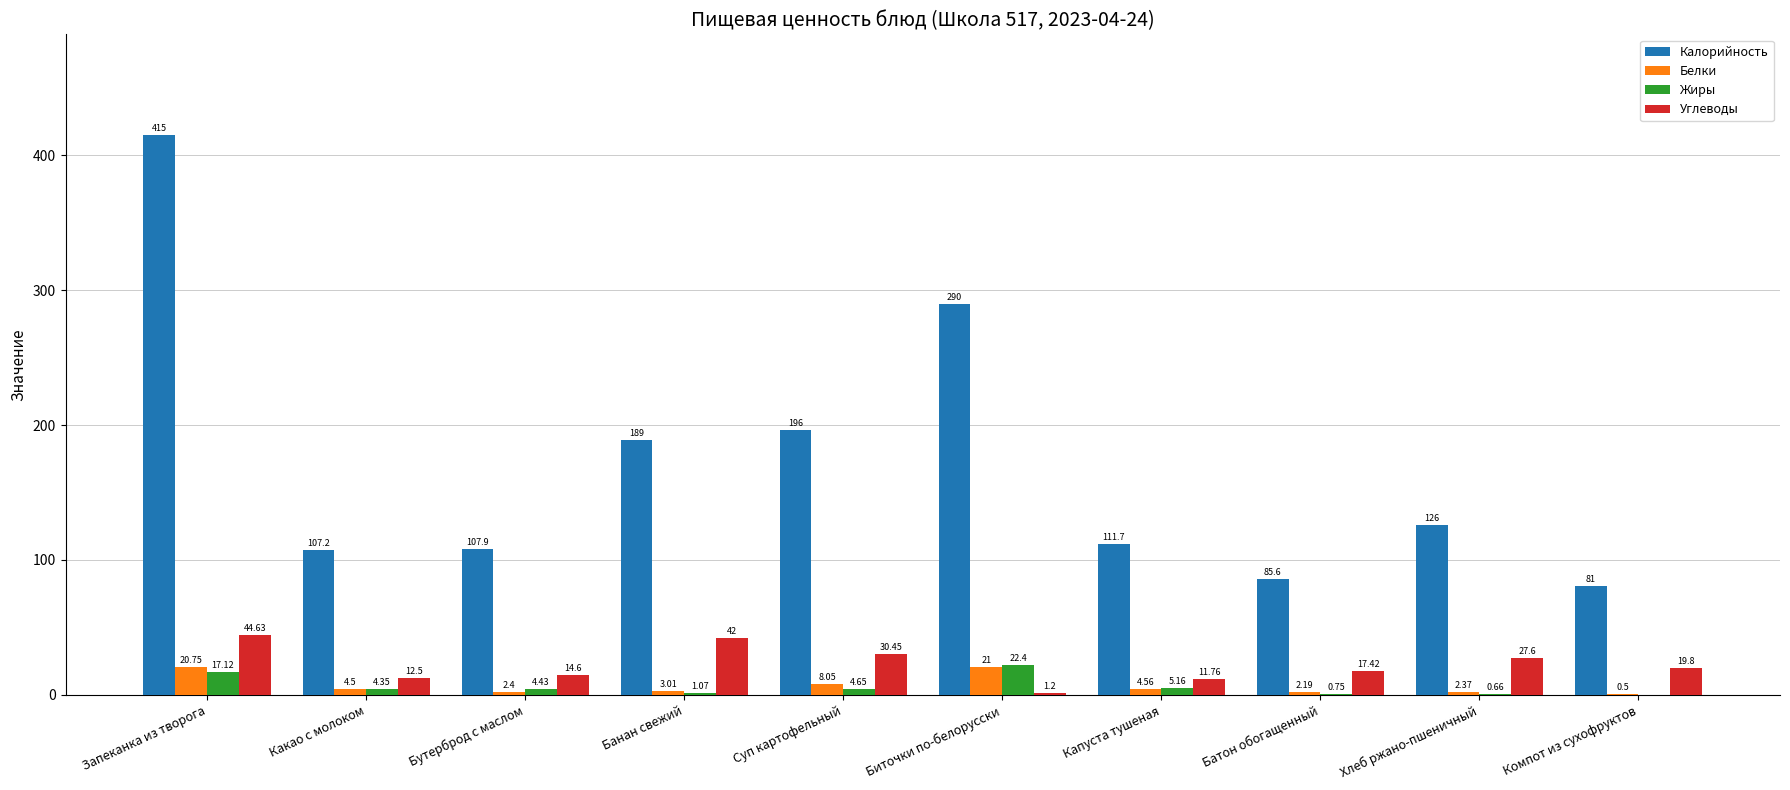

How many groups of bars are there?

10